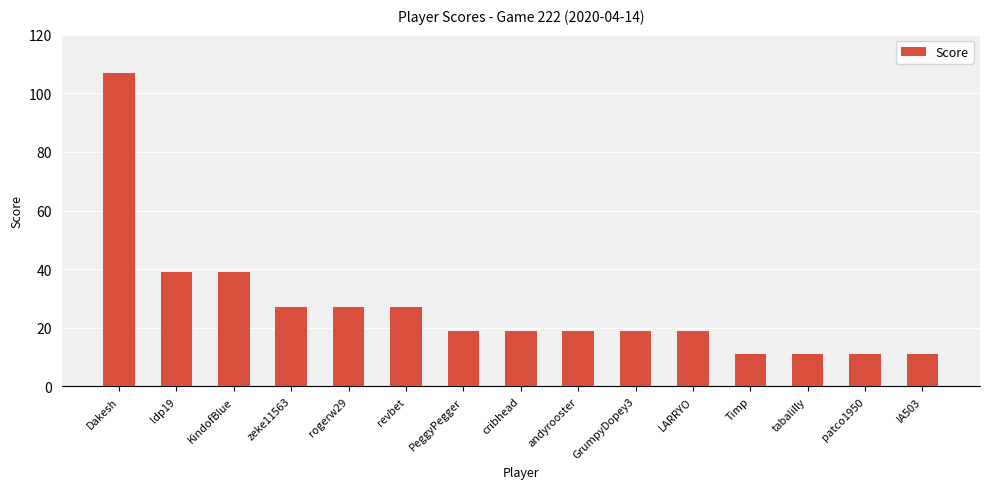

What is the change in value from ldp19 to GrumpyDopey3?

-20